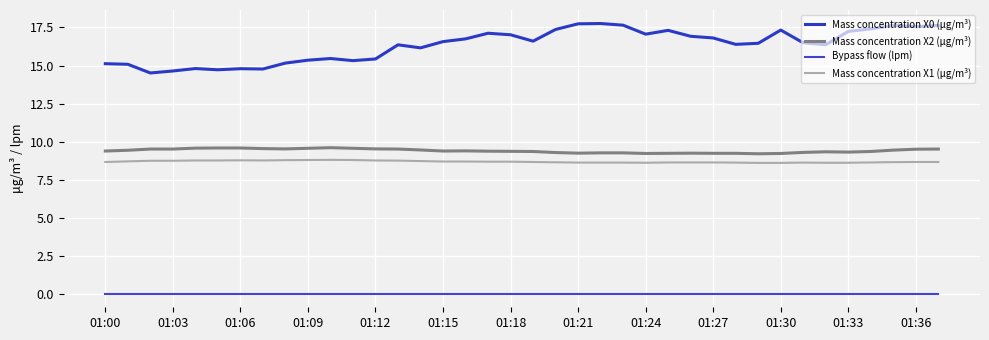

True or false: Mass concentration X1 (μg/m³) and Bypass flow (lpm) intersect in this chart.

False